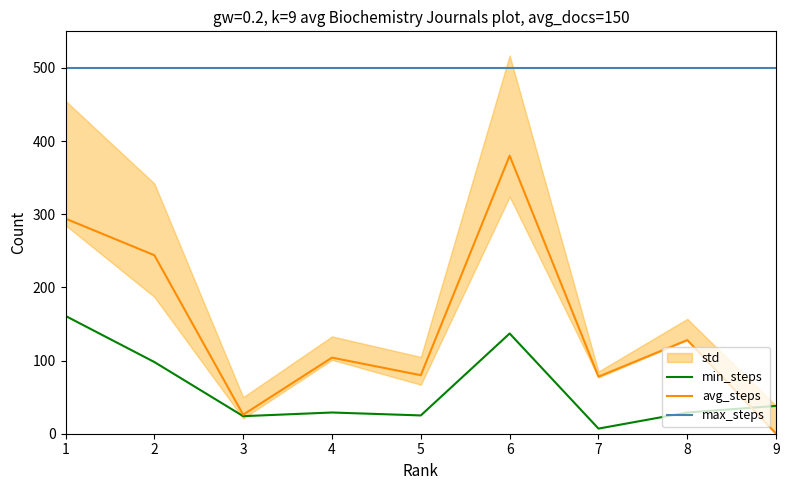

How many data points in avg_steps are less than 104?

4